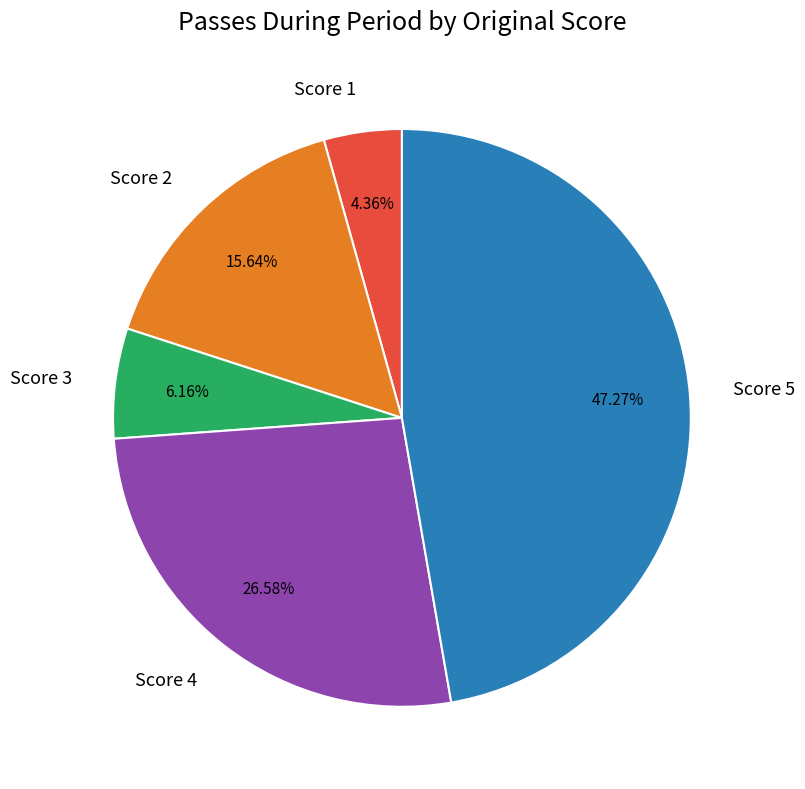

Is there a majority slice in this chart?

No